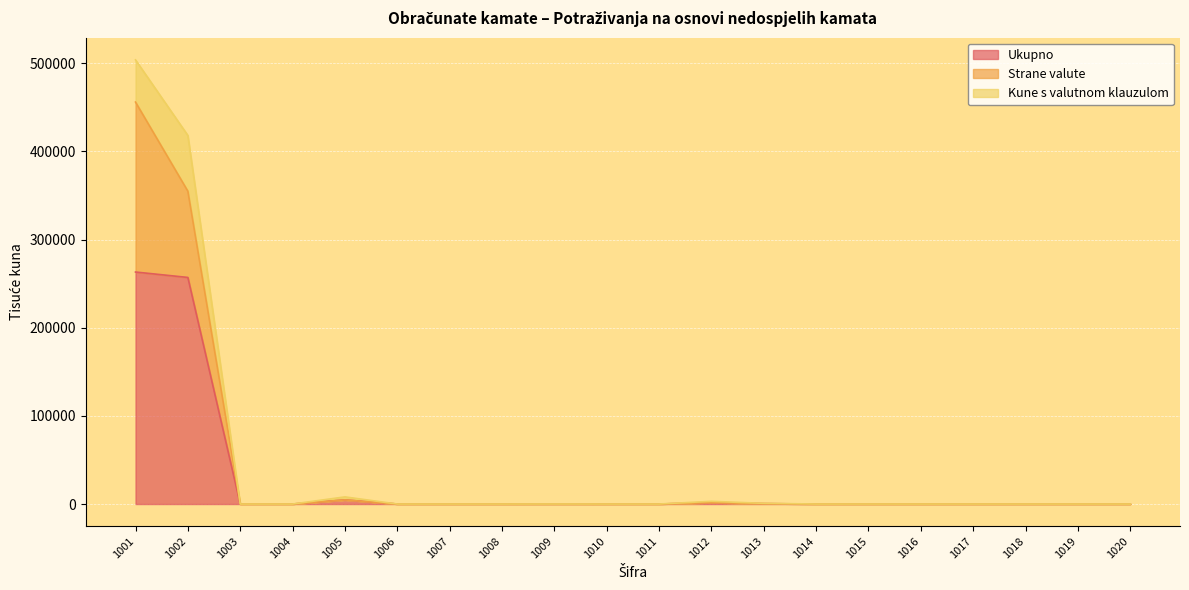

Which series has the largest range (max minus min)?

Ukupno